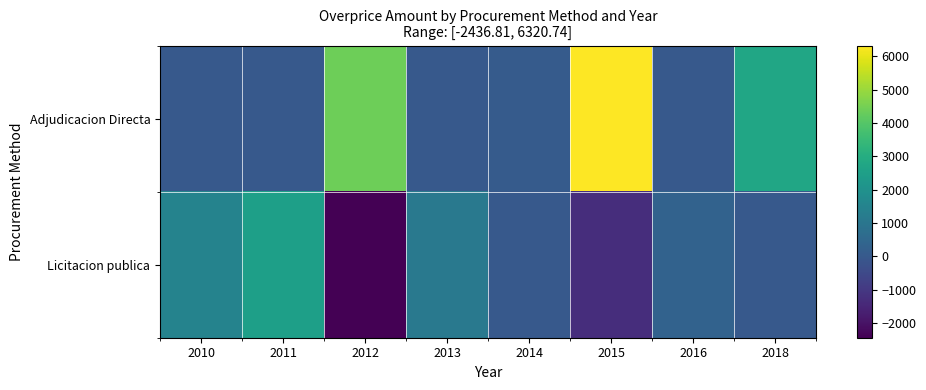

Which series has the largest total across all categories?

Adjudicacion Directa